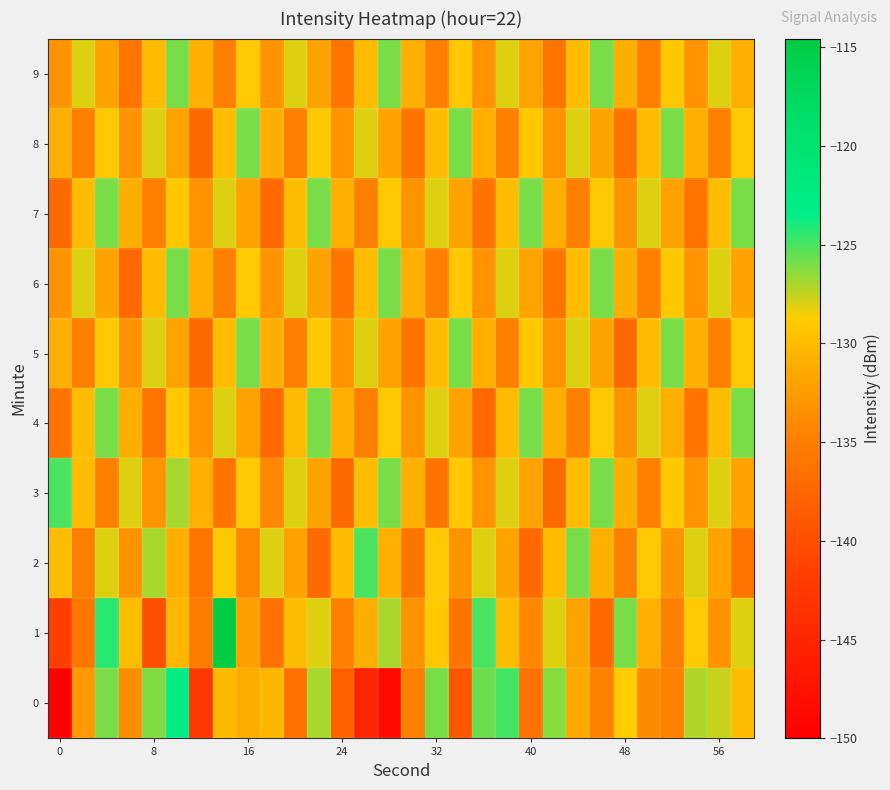

How many distinct data groups are displayed?

10